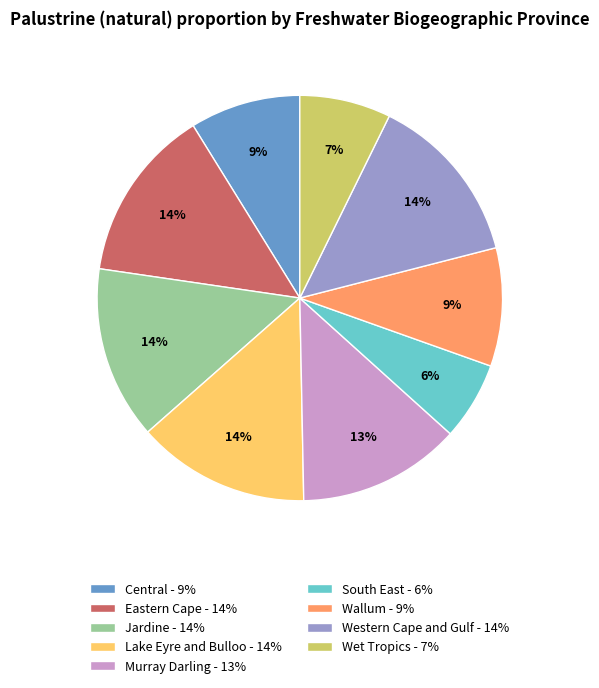

To the nearest percent, what percentage of the pie is Eastern Cape?

14%